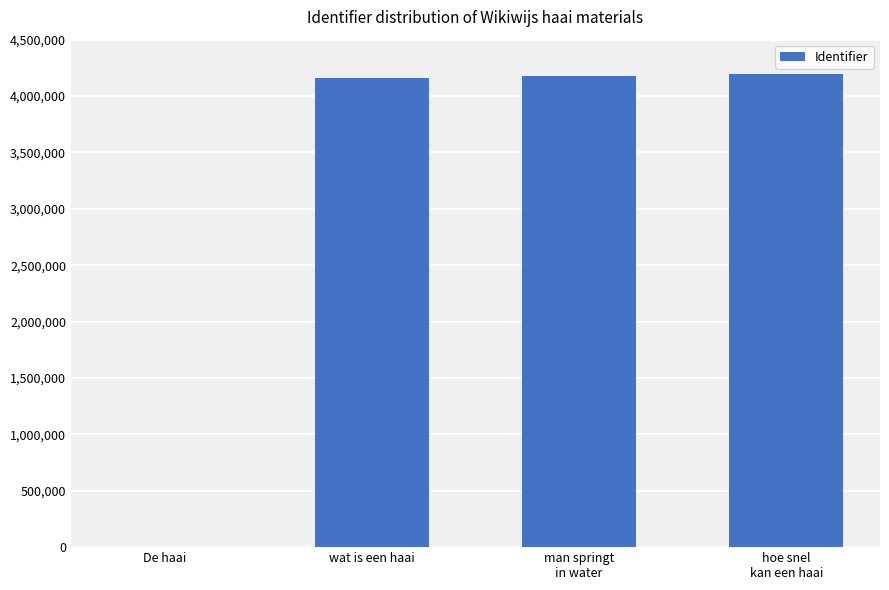

Between De haai and wat is een haai, which is larger?

wat is een haai